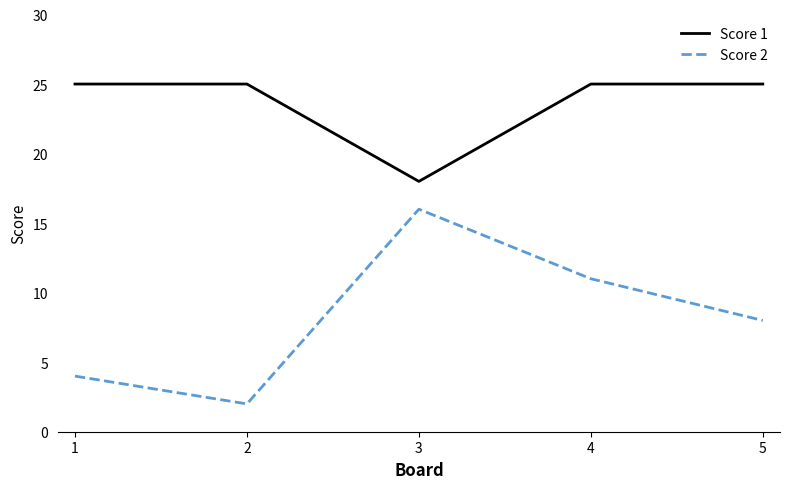

Is the value of Score 1 at 5 greater than the value of Score 2 at 3?

Yes